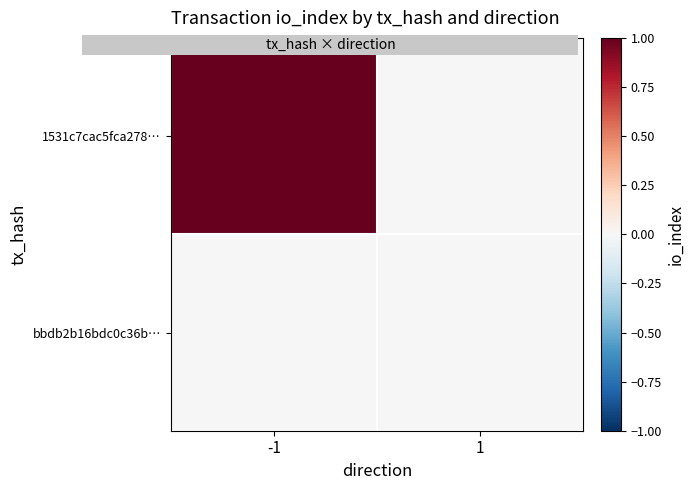

What is the spread (max minus min) of values at -1?

1